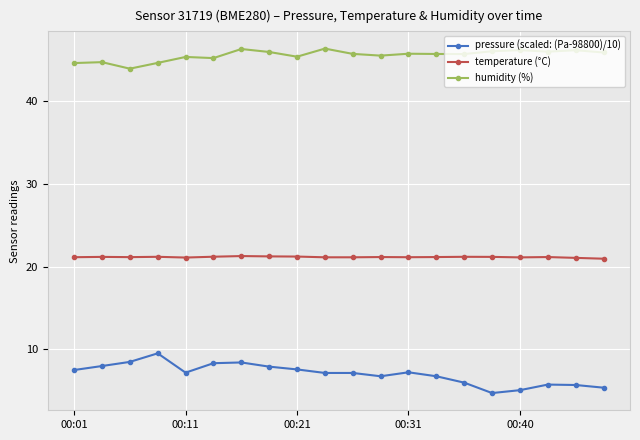

What is the sum of all pressure (scaled: (Pa-98800)/10) values?

140.4